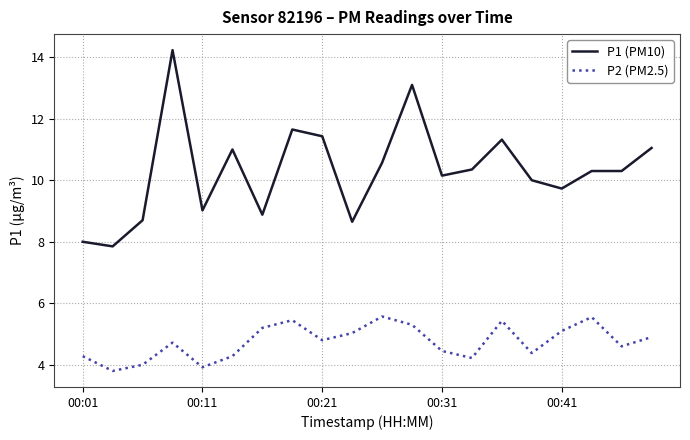

How many lines are shown in the chart?

2